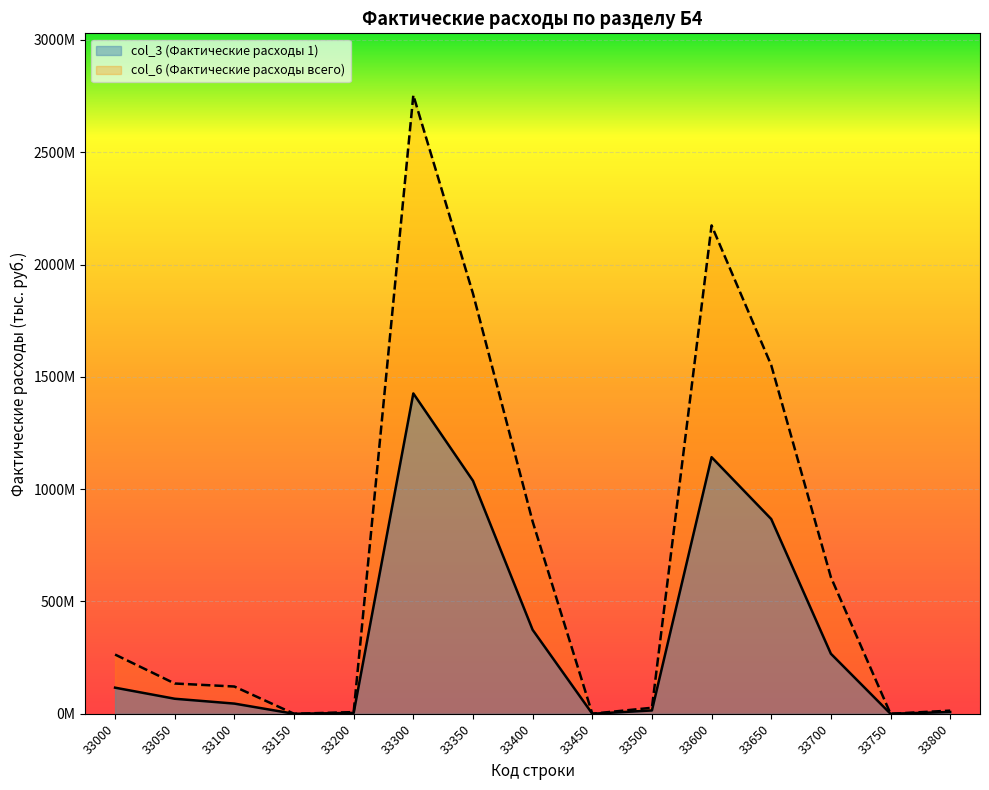

What is the maximum value for col_3 (Фактические расходы 1)?

1426224795